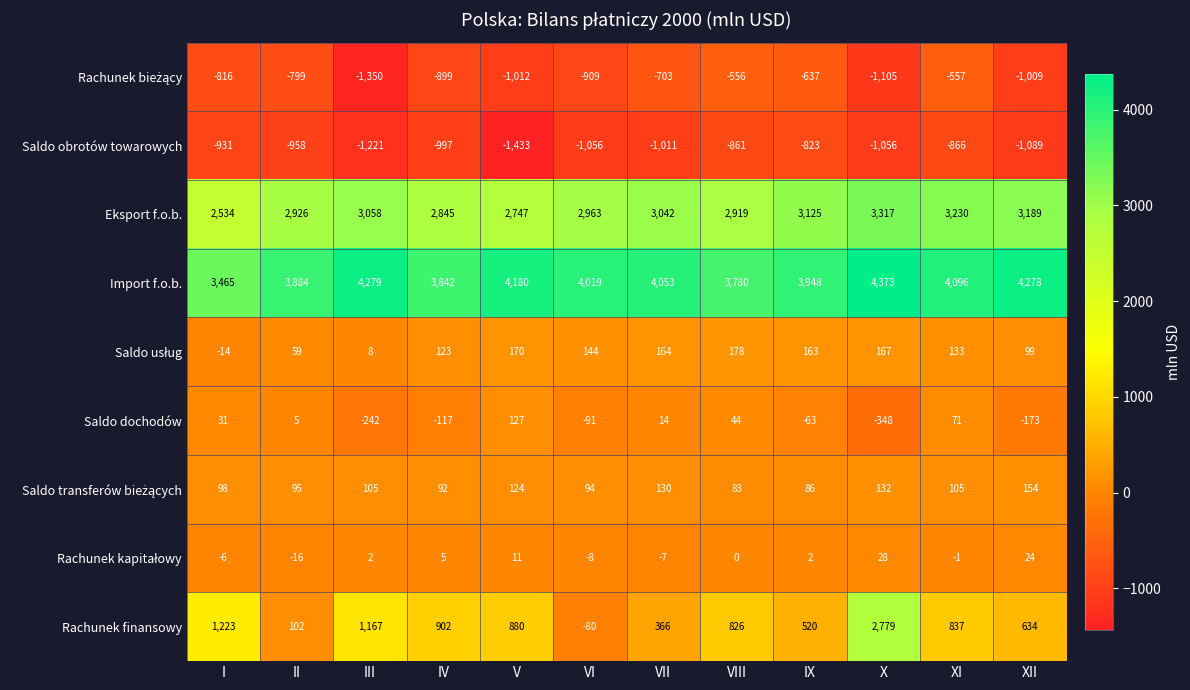

At which label does Saldo obrotów towarowych reach its peak?

IX